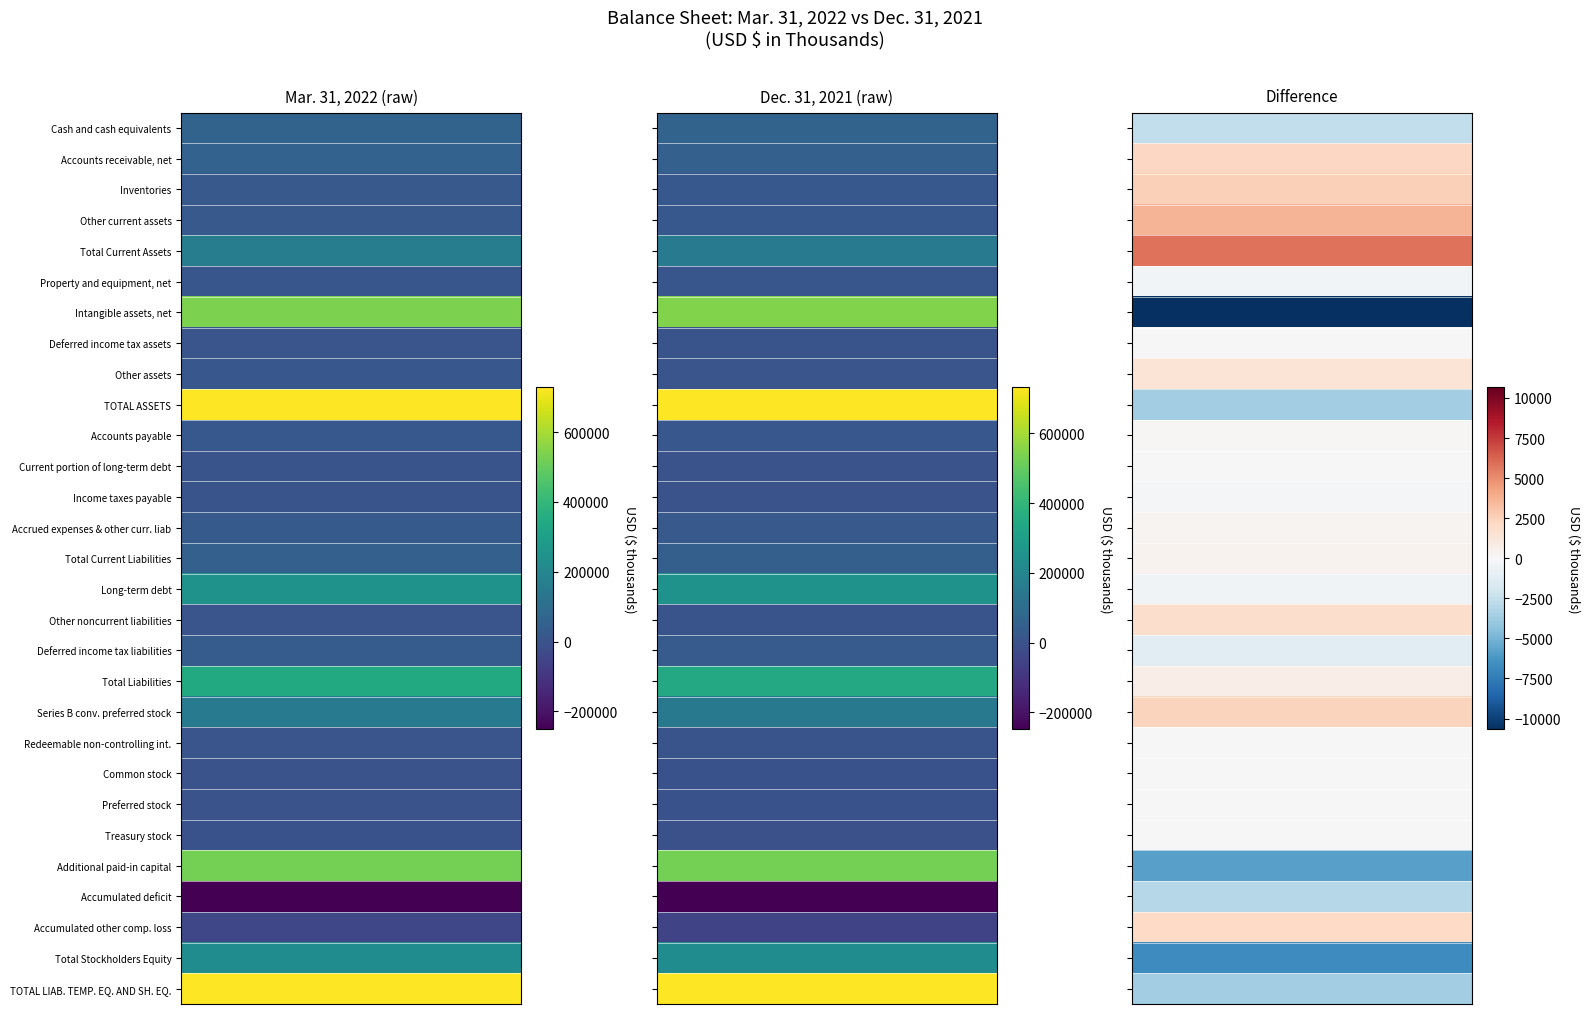

Rank the series by their maximum value, from highest to lowest.

TOTAL ASSETS, TOTAL LIAB. TEMP. EQ. AND SH. EQ., Intangible assets, net, Additional paid-in capital, Total Liabilities, Long-term debt, Total Stockholders Equity, Total Current Assets, Series B conv. preferred stock, Cash and cash equivalents, Accounts receivable, net, Total Current Liabilities, Deferred income tax liabilities, Accrued expenses & other curr. liab, Other current assets, Inventories, Accounts payable, Other assets, Property and equipment, net, Other noncurrent liabilities, Redeemable non-controlling int., Deferred income tax assets, Current portion of long-term debt, Income taxes payable, Common stock, Preferred stock, Treasury stock, Accumulated other comp. loss, Accumulated deficit